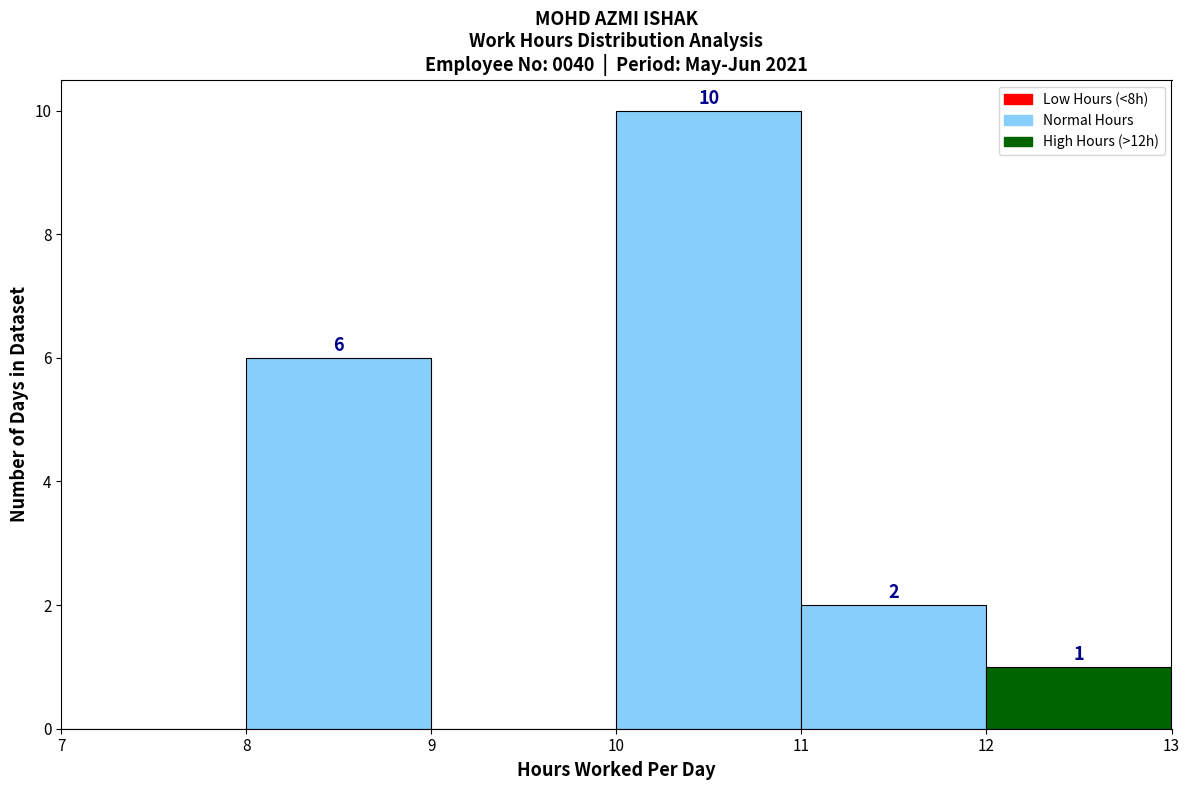

Which range on the x-axis has the tallest bar?

10 to 11